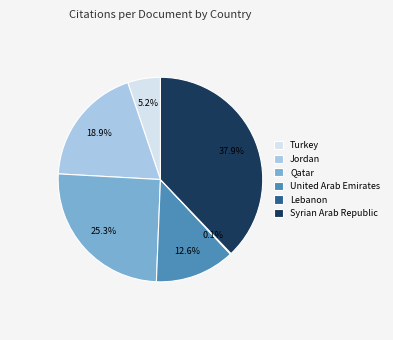

Combined, what portion of the pie is United Arab Emirates and Qatar?

37.9%